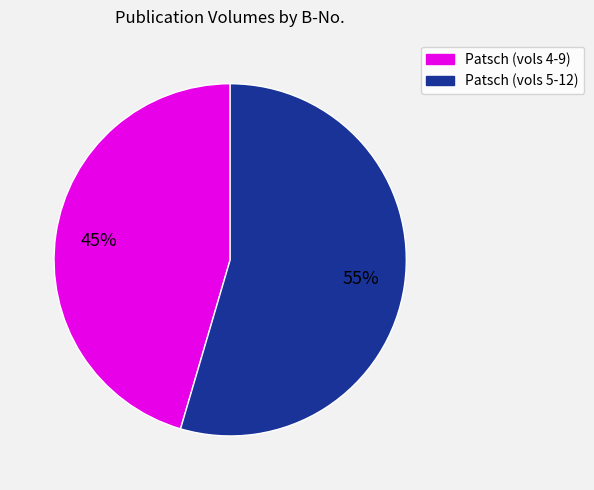

To the nearest percent, what is the average slice percentage?

50%